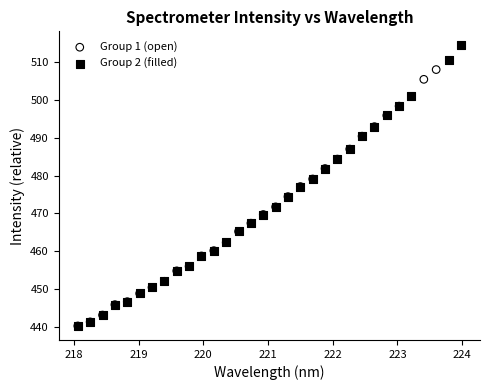

Which series reaches the maximum Y coordinate?

Group 2 (filled)